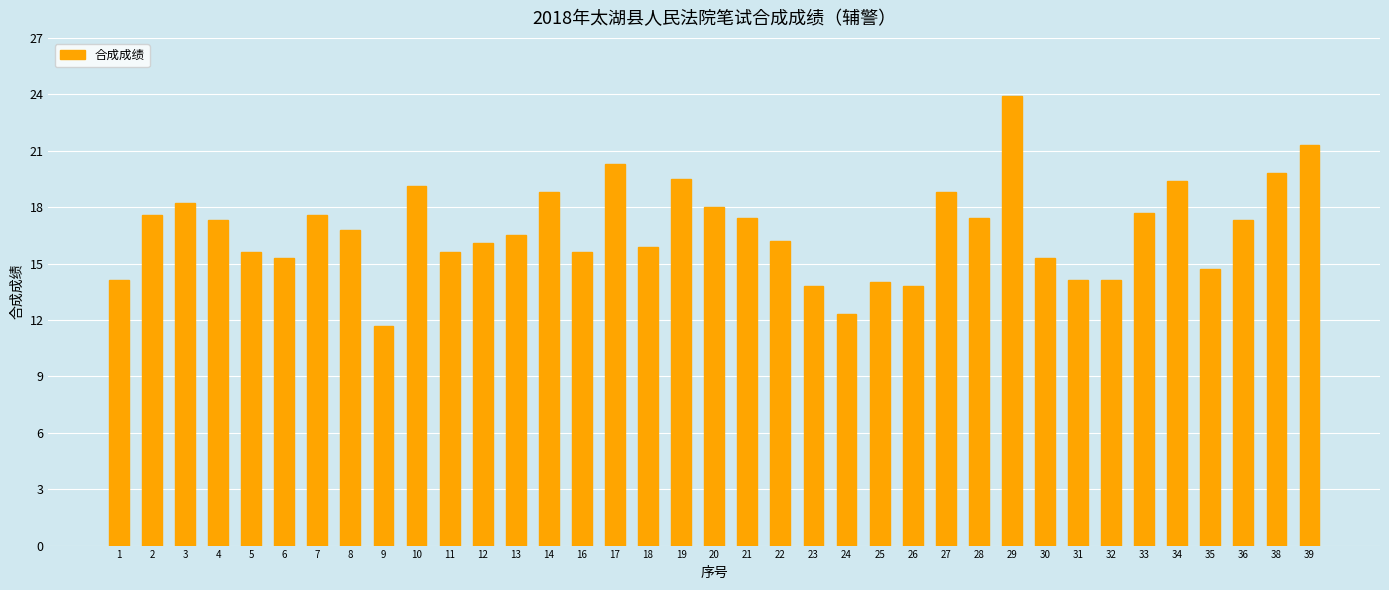

True or false: the data shows 15.6 at 5.

True